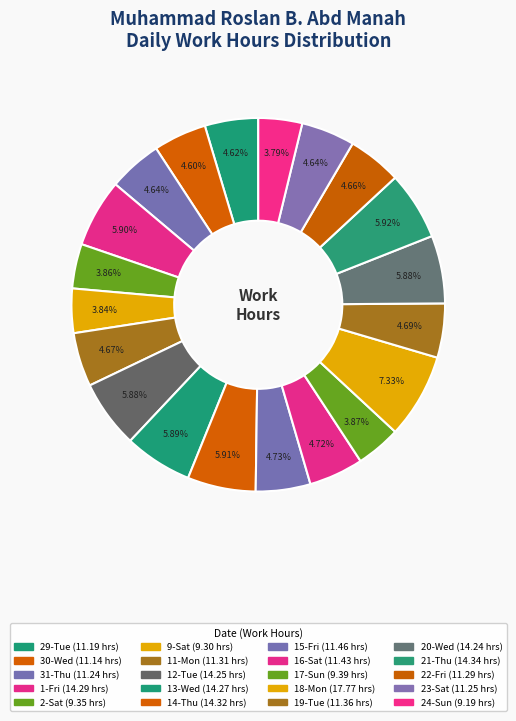

To the nearest percent, what is the combined percentage of 2-Sat and 31-Thu?

8%